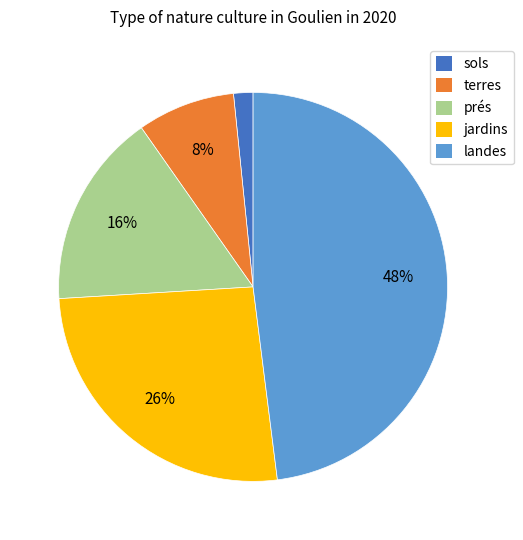

Which category has the biggest portion of the pie?

landes